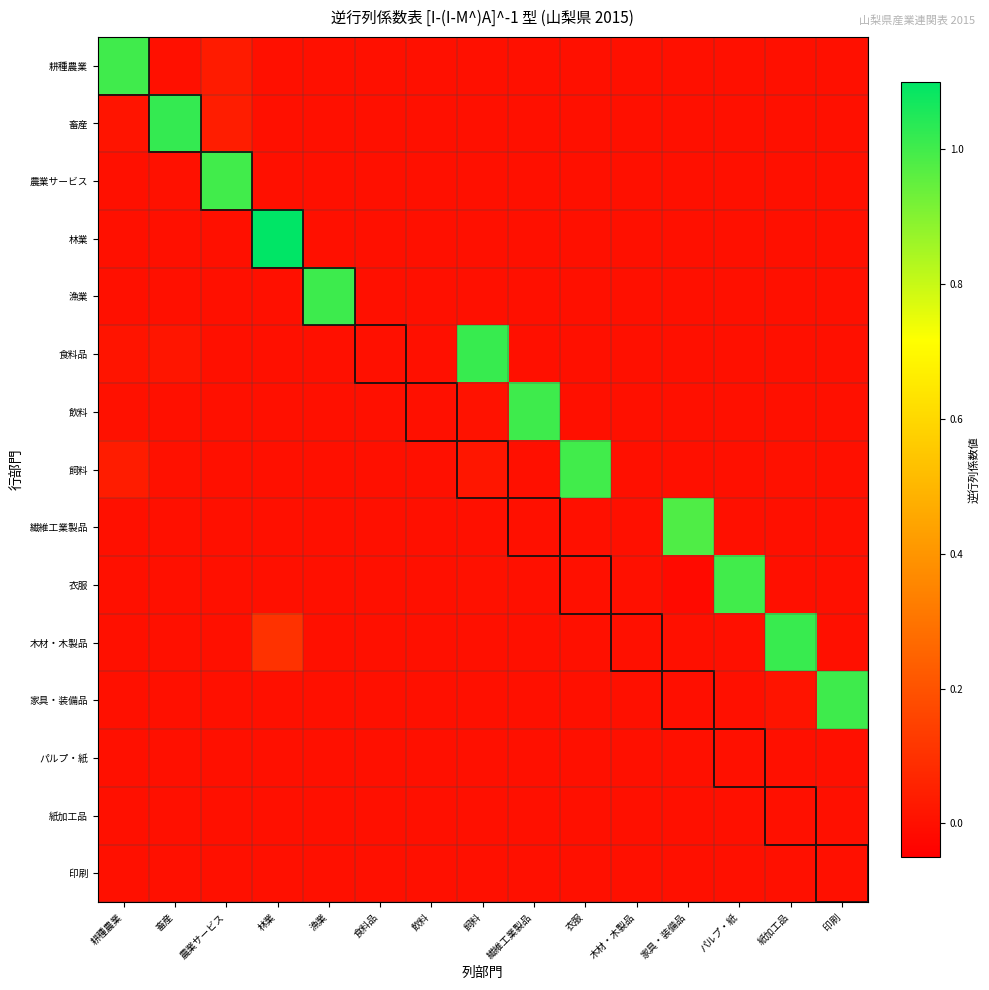

Rank the series at 飲料 from highest to lowest value.

パルプ・紙, 飼料, 林業, 木材・木製品, 漁業, 飲料, 農業サービス, 耕種農業, 繊維工業製品, 衣服, 食料品, 畜産, 印刷, 家具・装備品, 紙加工品